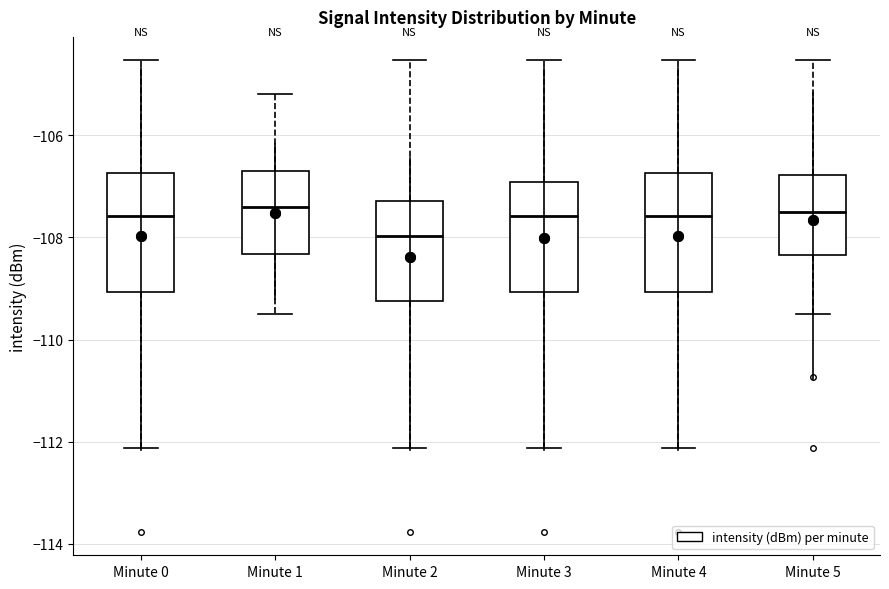

Where does the upper whisker of the box for Minute 2 end on the y-axis? The values are not printed on the chart, so give them approximately, as read against the axis.

-104.6